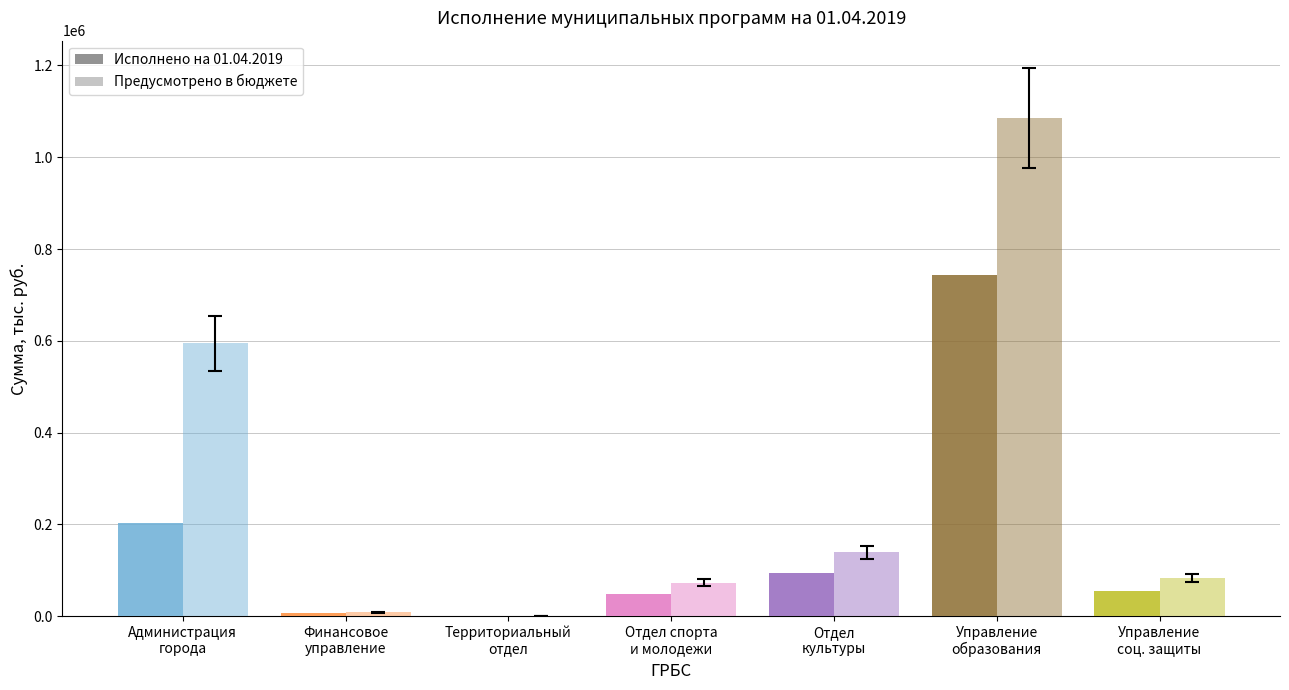

What is the greatest value displayed?

1085805.9